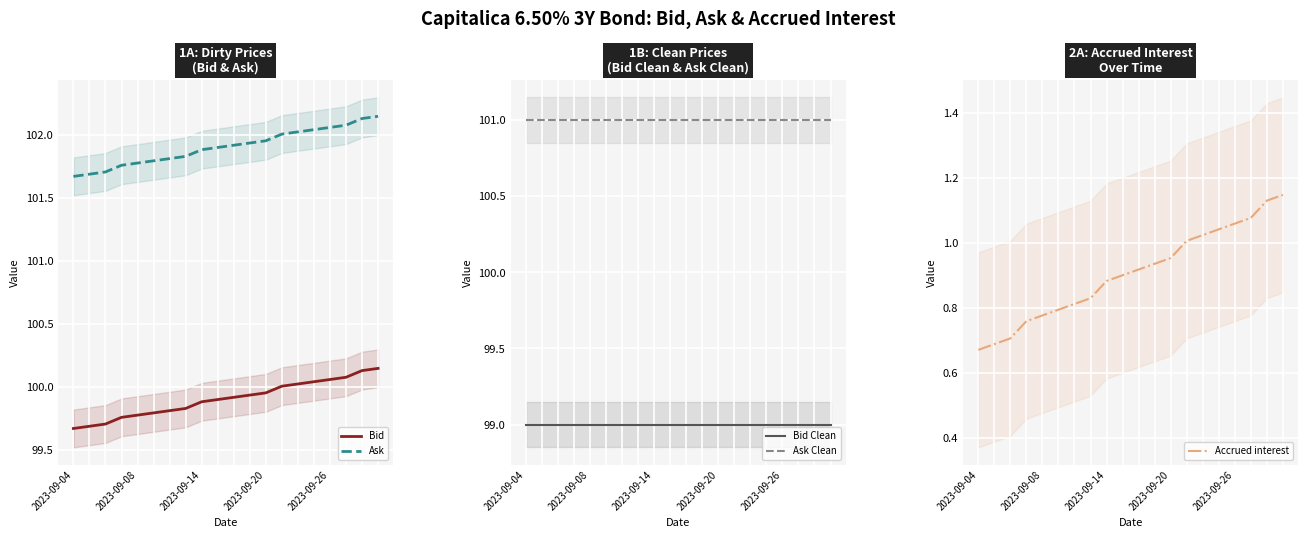

At which label is Bid closest to 99?

2023-09-04